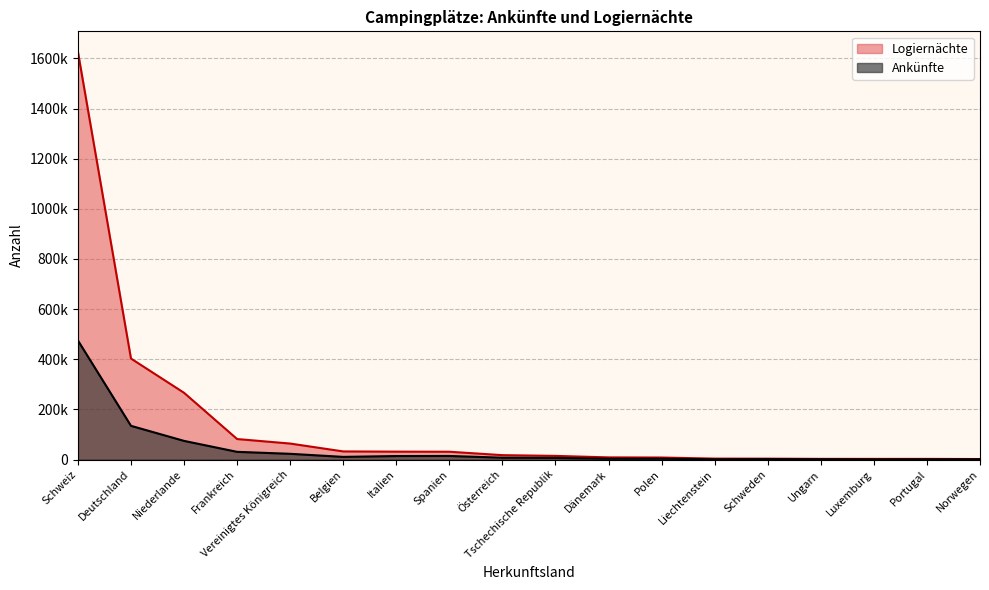

Reading left to right, extract all data points from this chart.

Ankünfte: Schweiz=475184	Deutschland=134635	Niederlande=74580	Frankreich=30913	Vereinigtes Königreich=23048	Belgien=10805	Italien=14141	Spanien=14442	Österreich=7580	Tschechische Republik=6926	Dänemark=3322	Polen=3429	Liechtenstein=1050	Schweden=1783	Ungarn=1337	Luxemburg=857	Portugal=1019	Norwegen=1186
Logiernächte: Schweiz=1626604	Deutschland=403024	Niederlande=266403	Frankreich=81999	Vereinigtes Königreich=63967	Belgien=32584	Italien=31686	Spanien=31343	Österreich=17703	Tschechische Republik=14782	Dänemark=8807	Polen=8224	Liechtenstein=3961	Schweden=3752	Ungarn=2922	Luxemburg=2827	Portugal=2799	Norwegen=2251